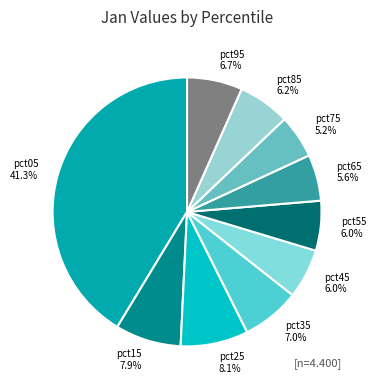

What portion of the pie excludes pct95?

93.3%